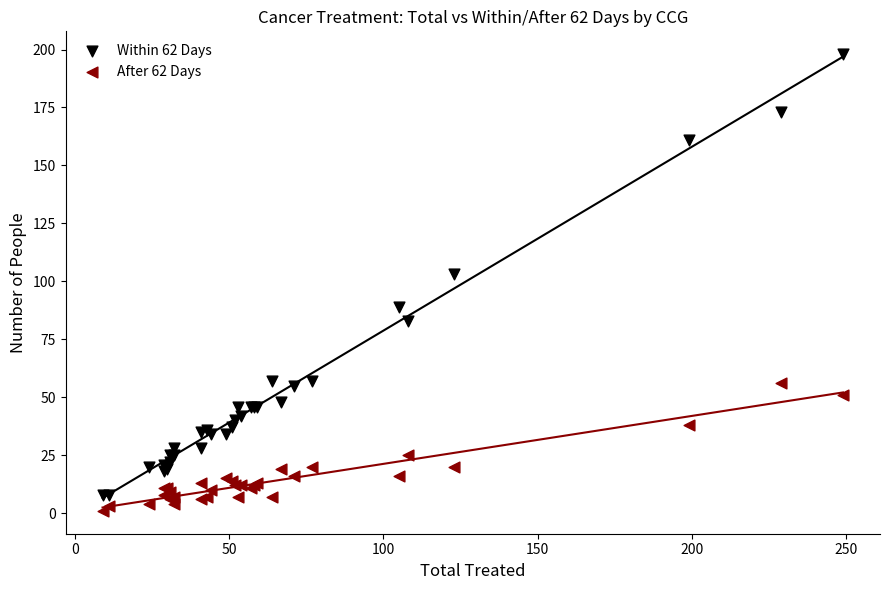

Across all series, what Y value is closest to 99?

103